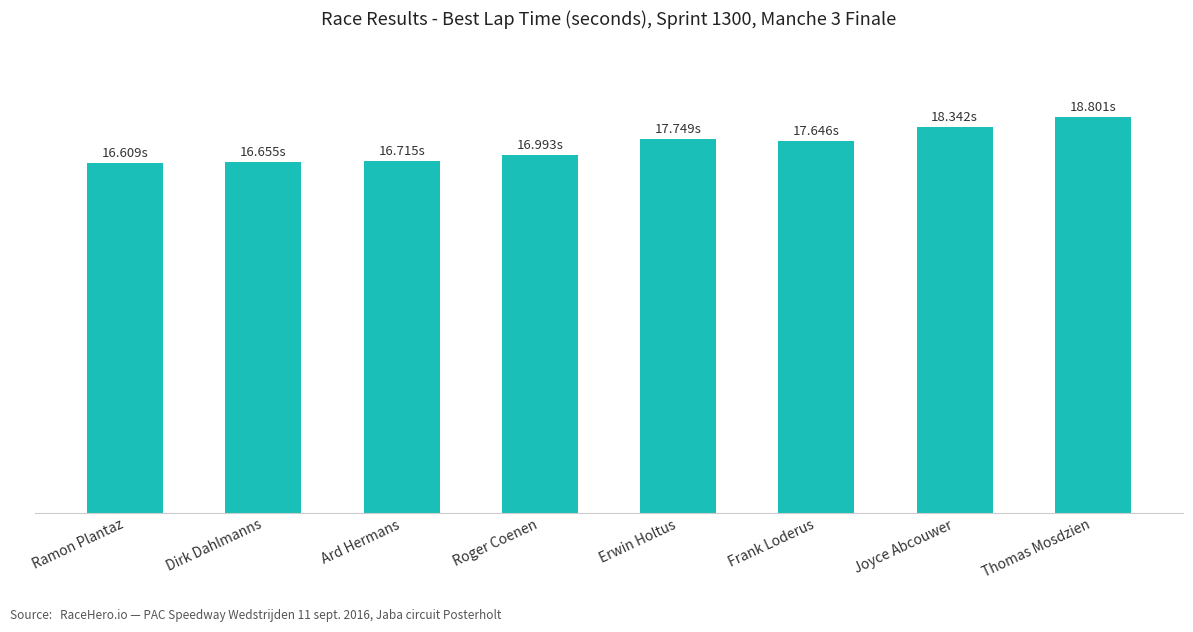

Are the bars horizontal?

No